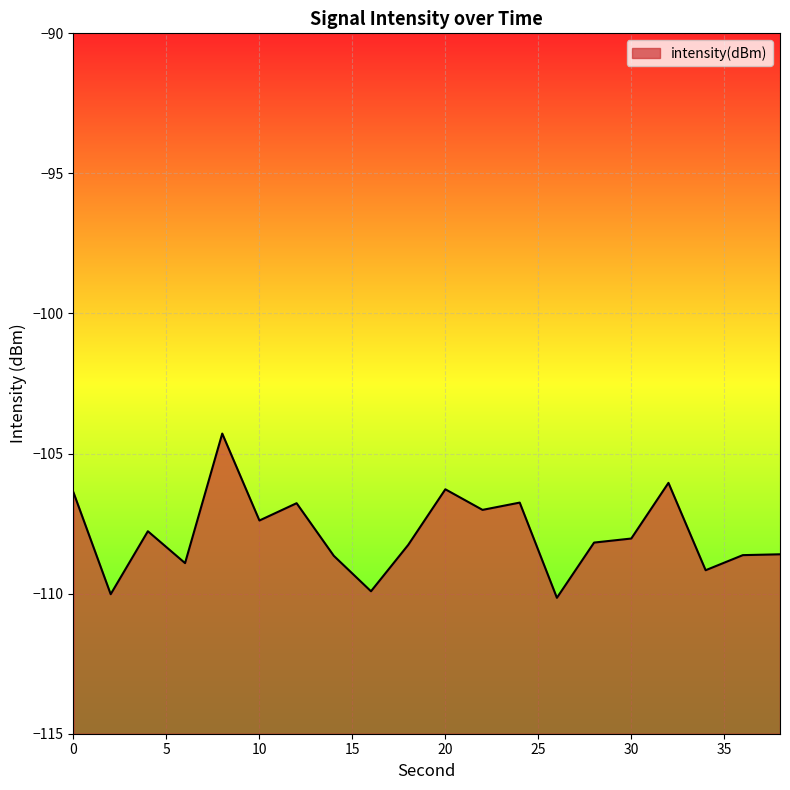

True or false: the data shows -106.4 at 0.

True